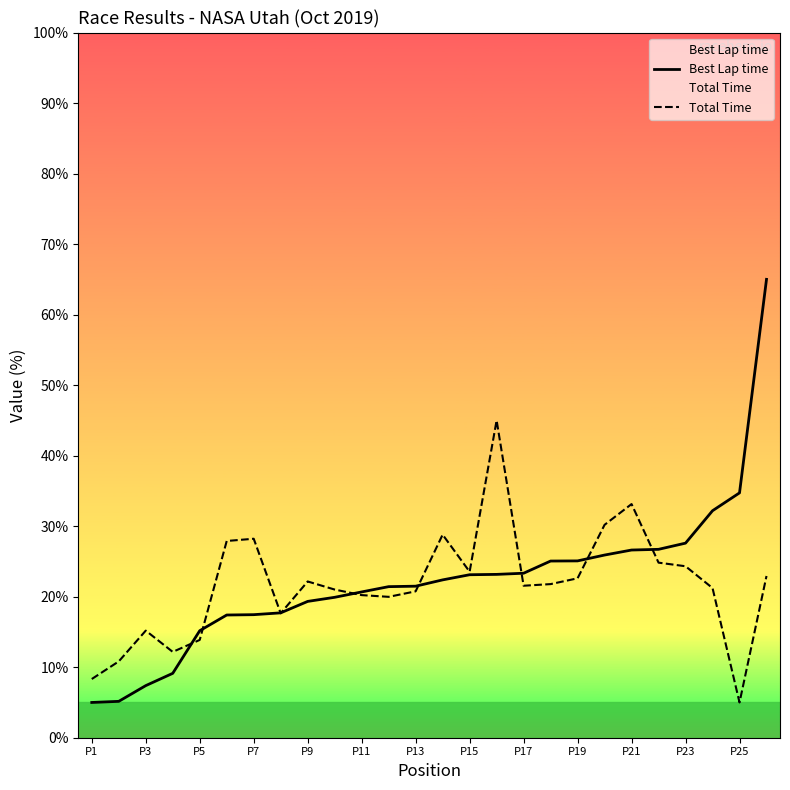

What is the maximum value shown in the chart?

65.0